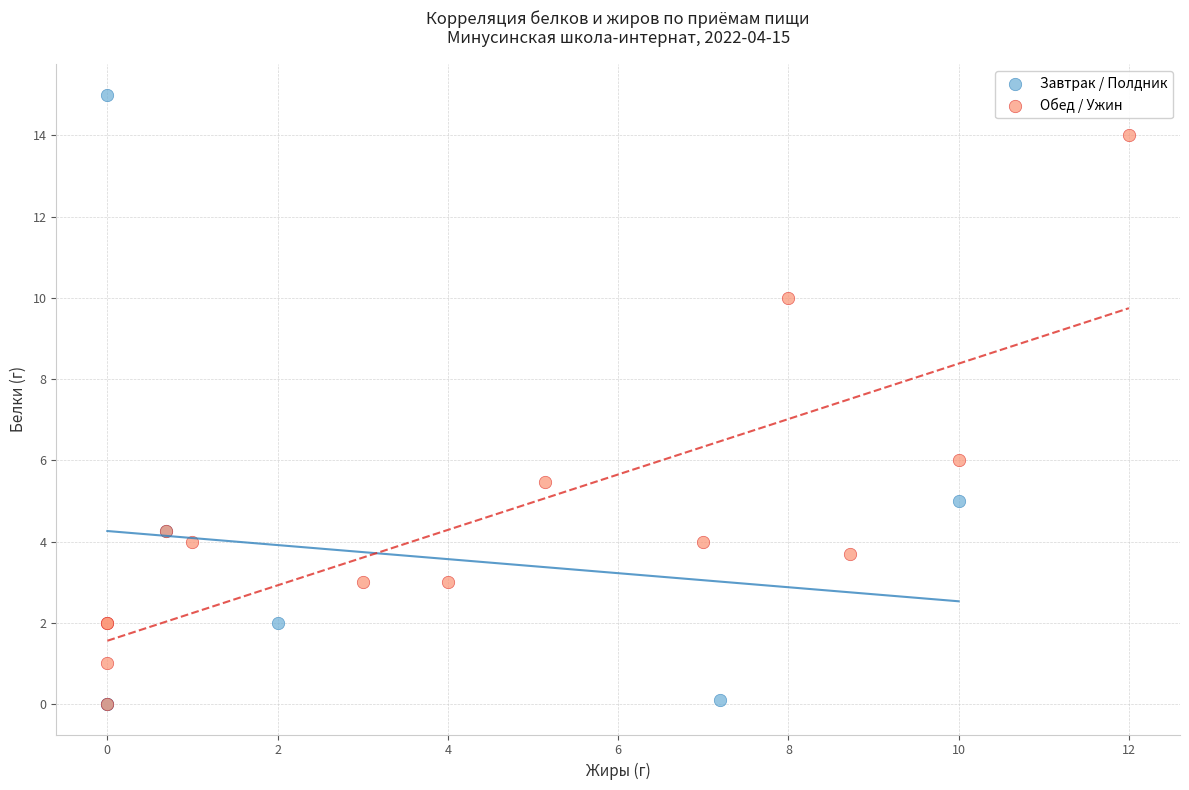

Which series reaches the maximum Y coordinate?

Завтрак / Полдник